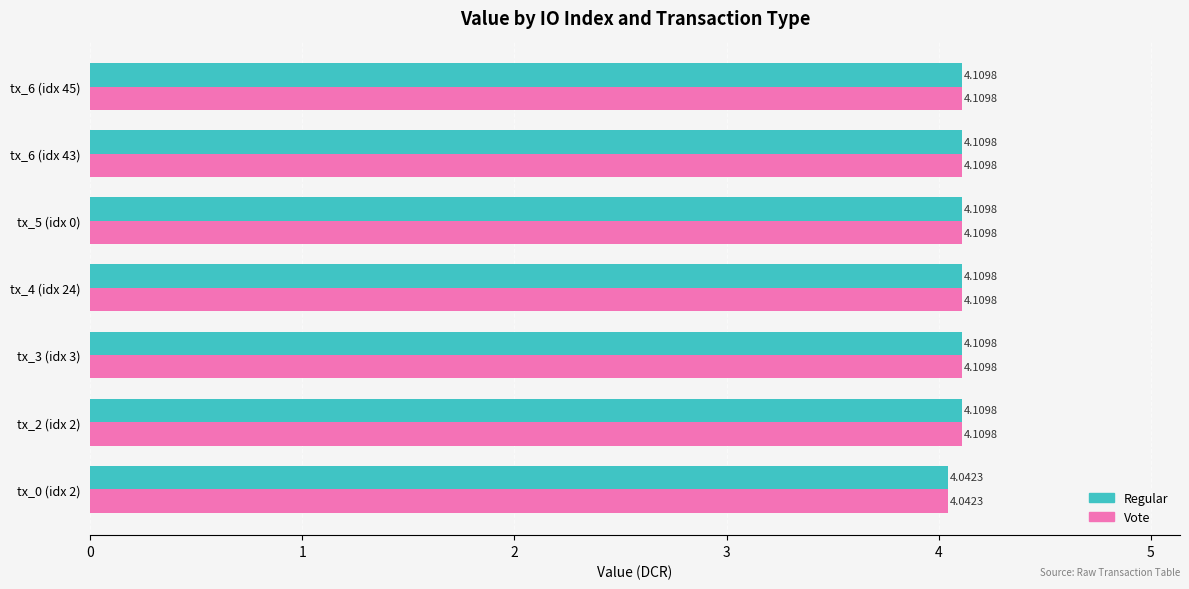

At how many categories does at least one series exceed 4?

7